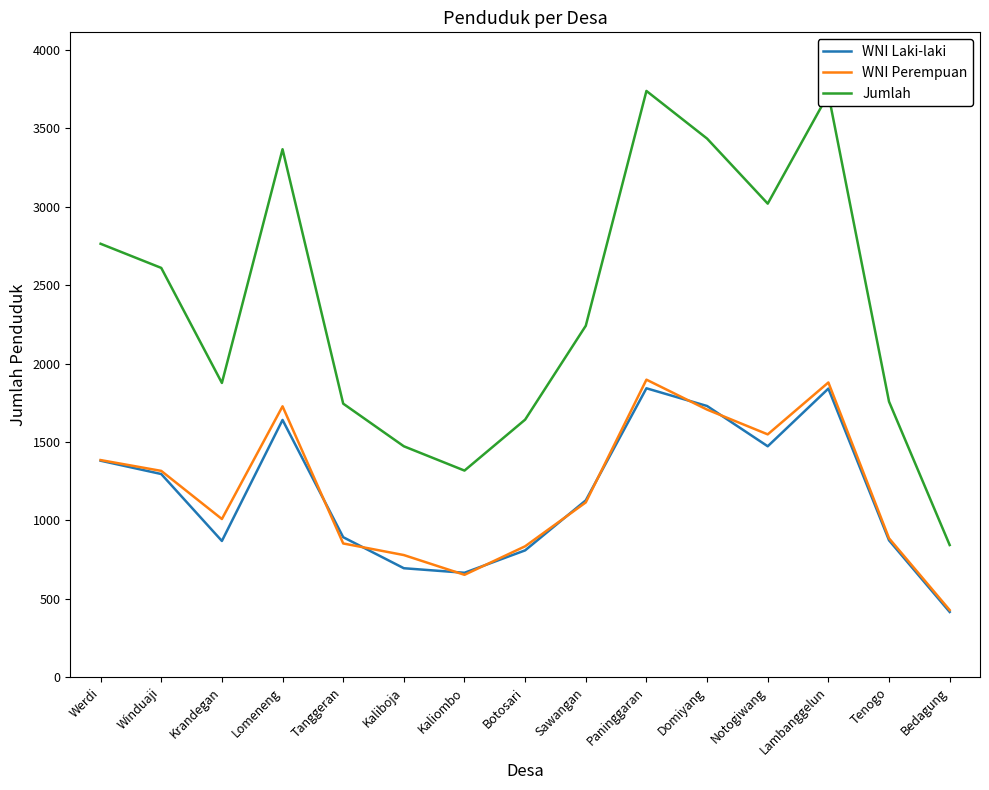

At which label is Jumlah closest to 2290?

Sawangan